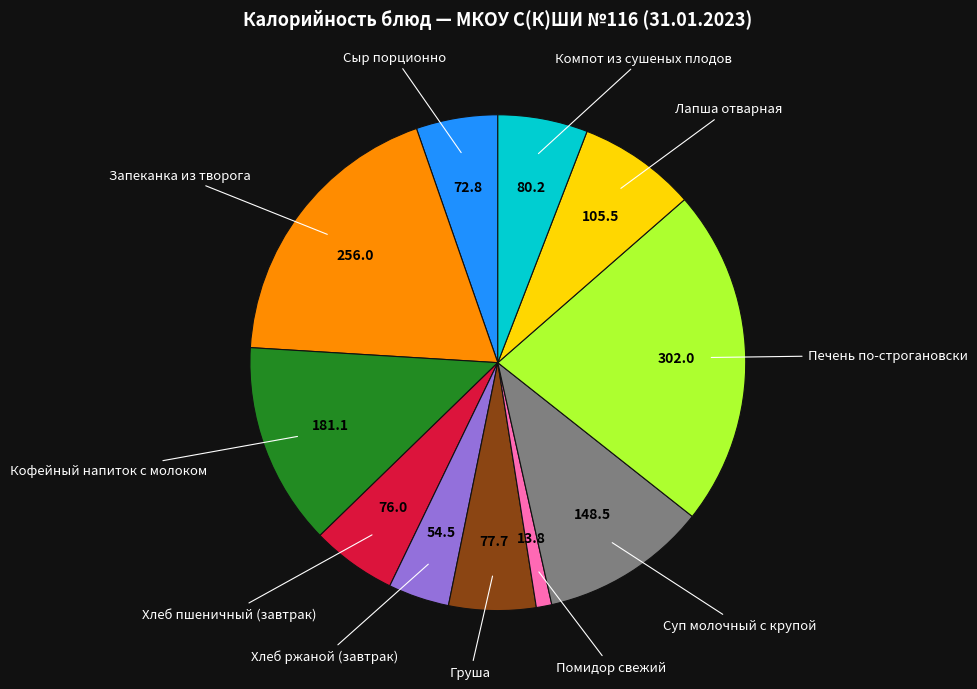

Is there a majority slice in this chart?

No